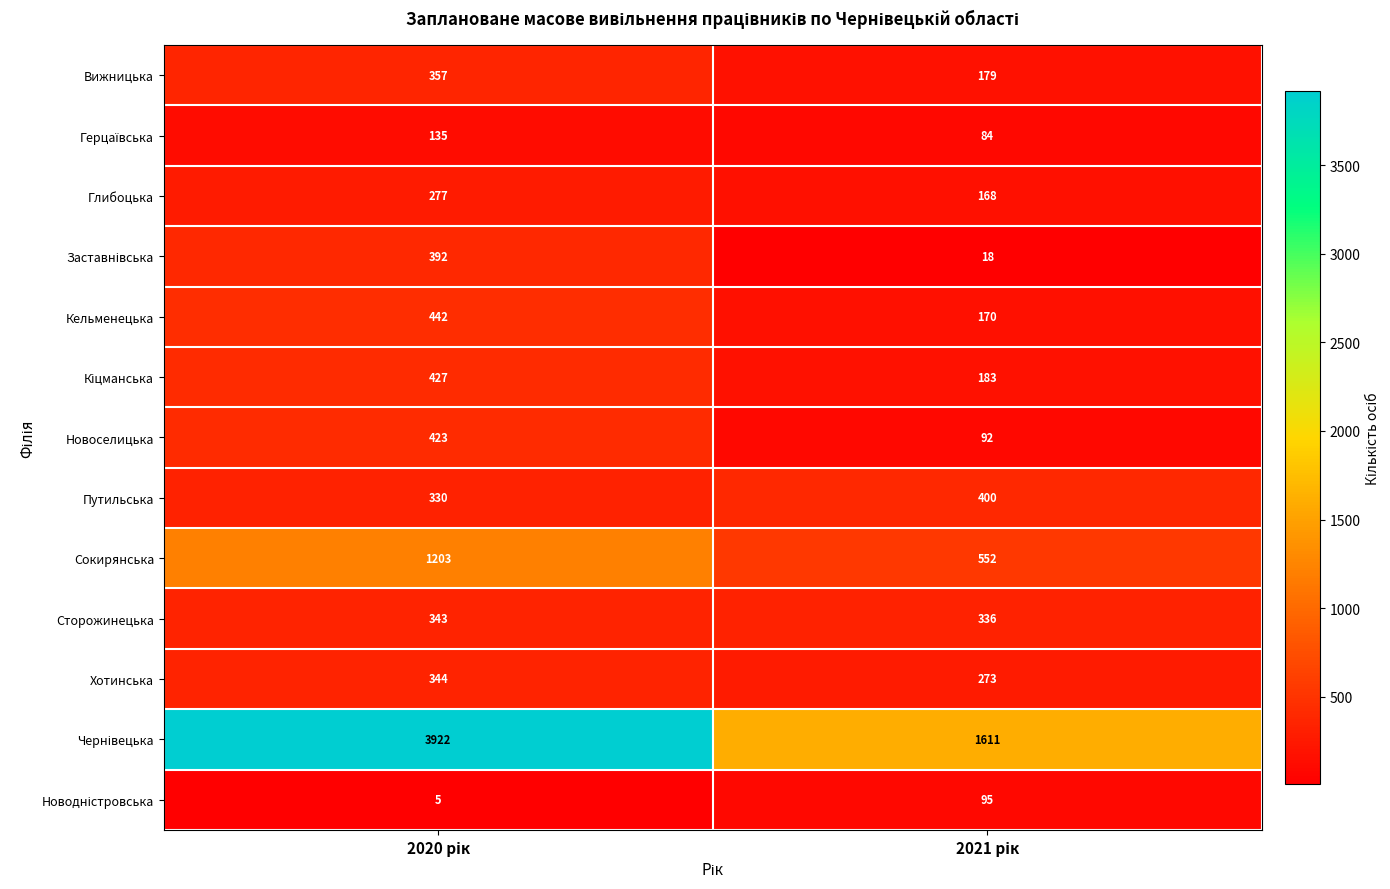

What is the greatest value displayed?

3922